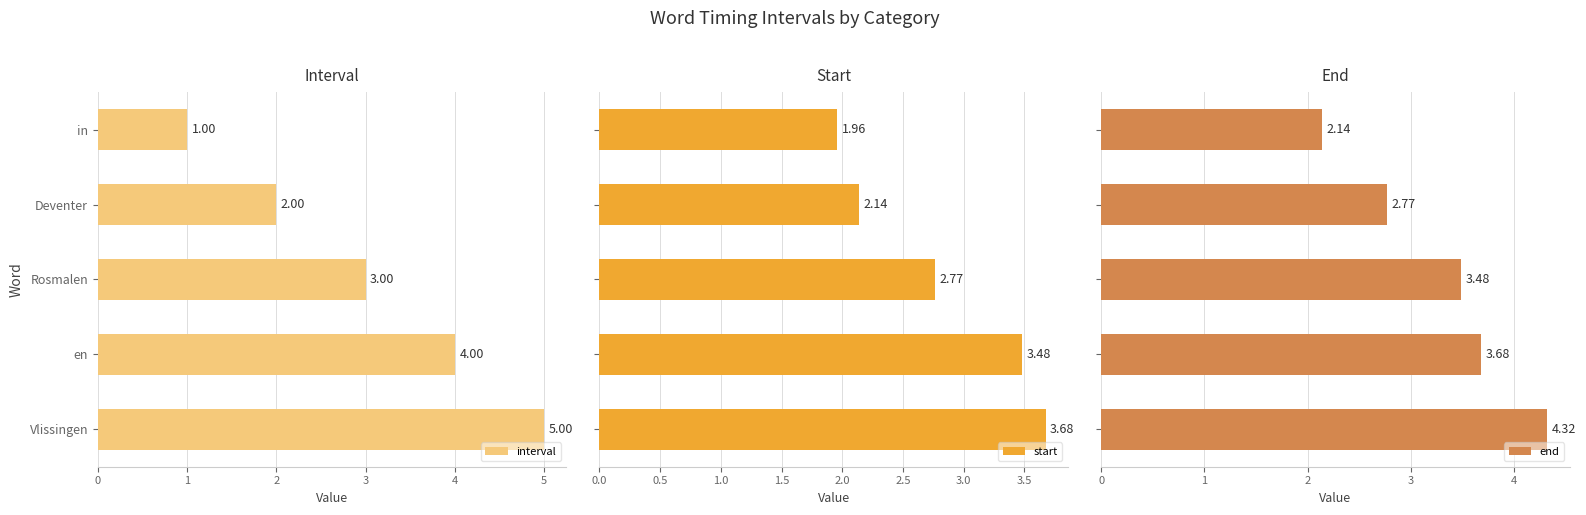

How many groups of bars are there?

5